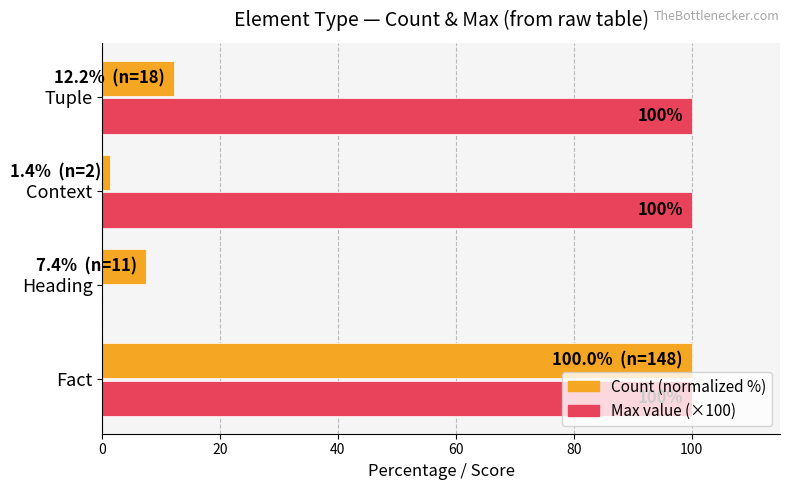

How many series are shown in this chart?

2